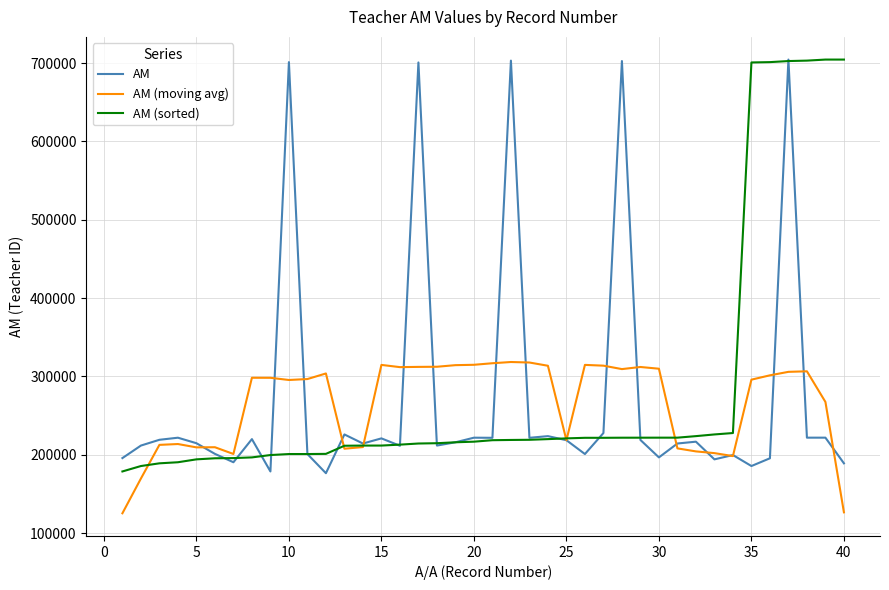

Does the chart have visible grid lines?

Yes